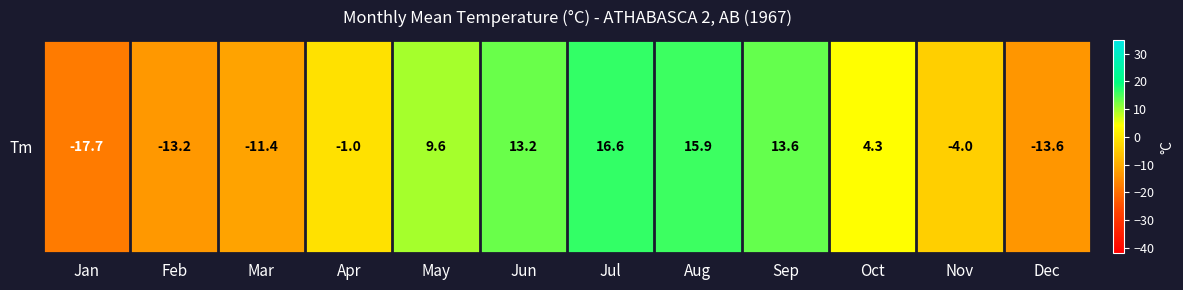

What is the difference between the maximum and minimum values?

34.3